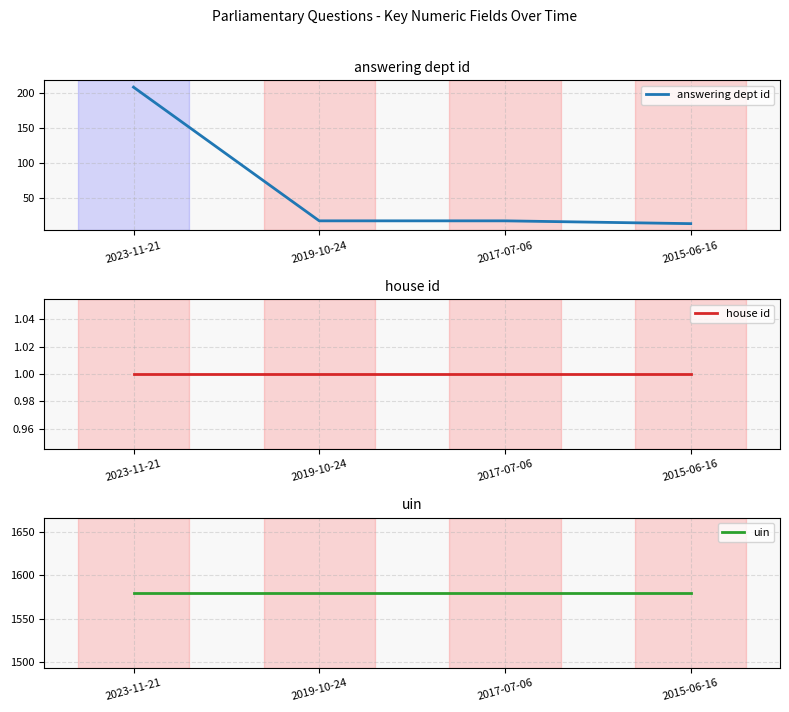

What are all the series names shown in the legend?

answering dept id, house id, uin